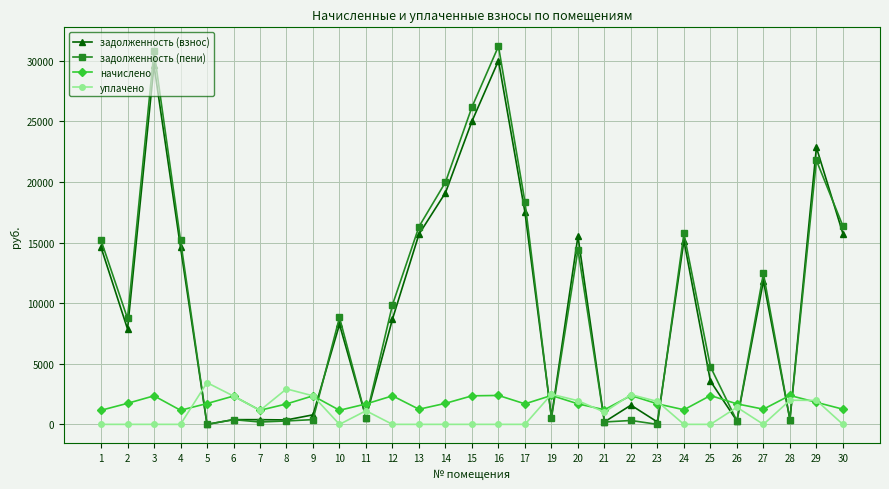

Rank the series by their maximum value, from lowest to highest.

начислено, уплачено, задолженность (взнос), задолженность (пени)